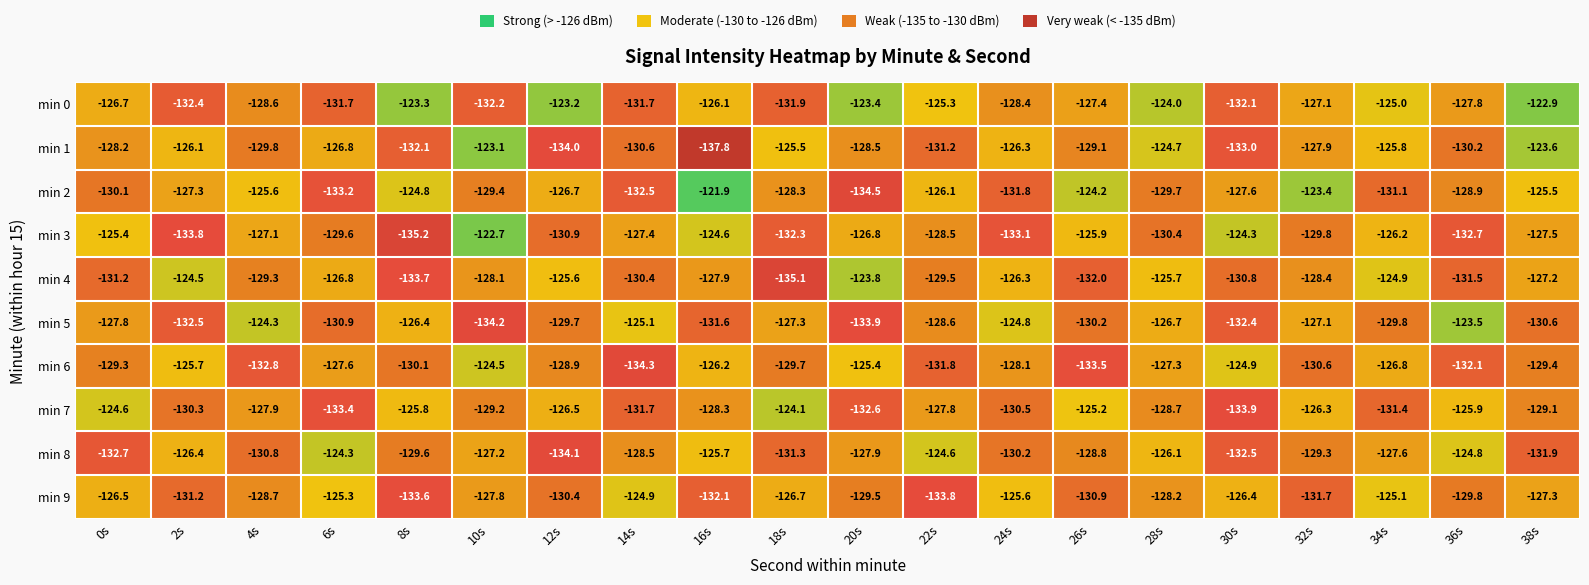

Which series has the largest total across all categories?

min 0